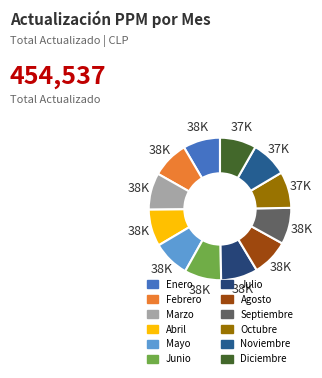

To the nearest percent, what is the combined percentage of Septiembre and Marzo?

17%